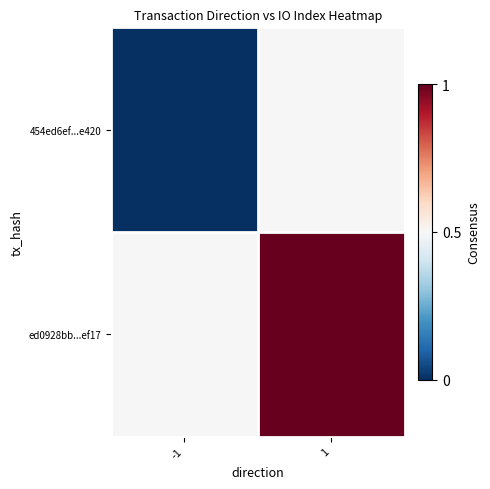

Rank the series at 1 from highest to lowest value.

ed0928bb...ef17, 454ed6ef...e420